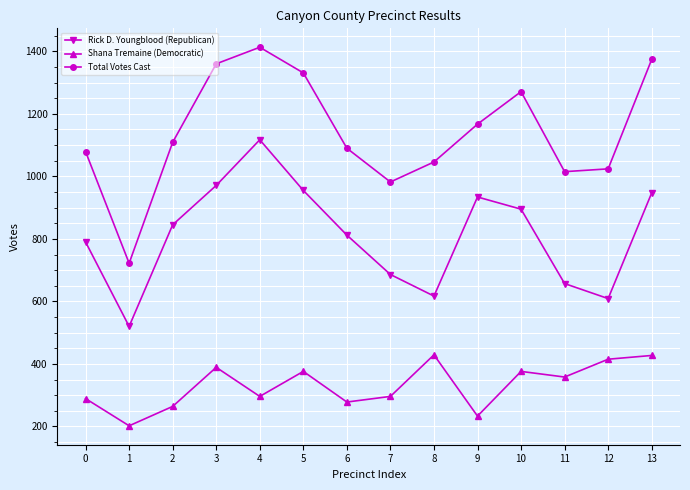

What is the difference between the maximum and minimum values in the Rick D. Youngblood (Republican) series?

597